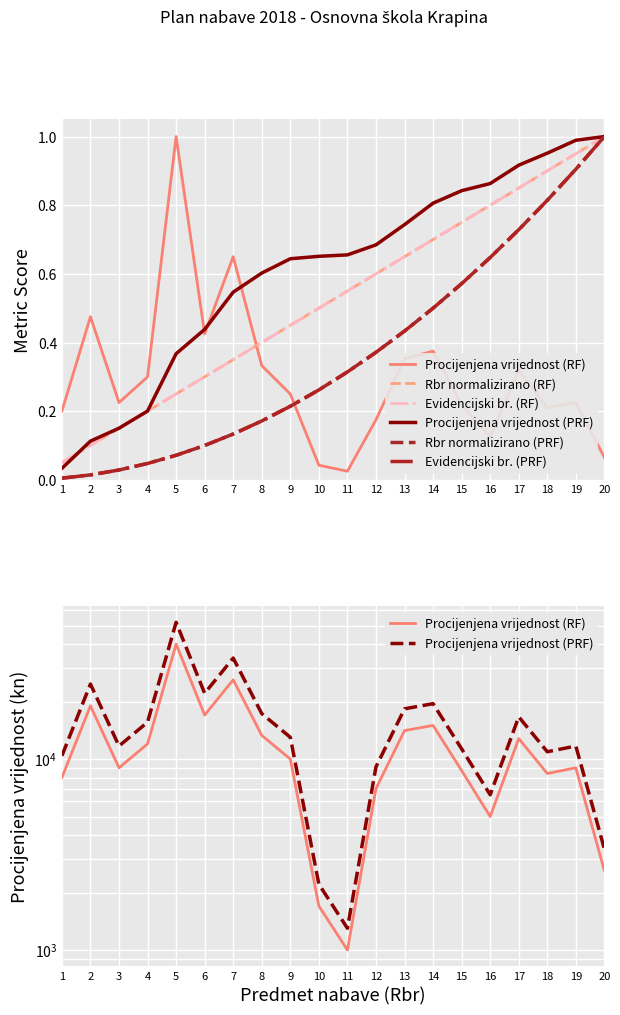

What is the sum of the Evidencijski br. (RF) values at 12 and 15?

1.4